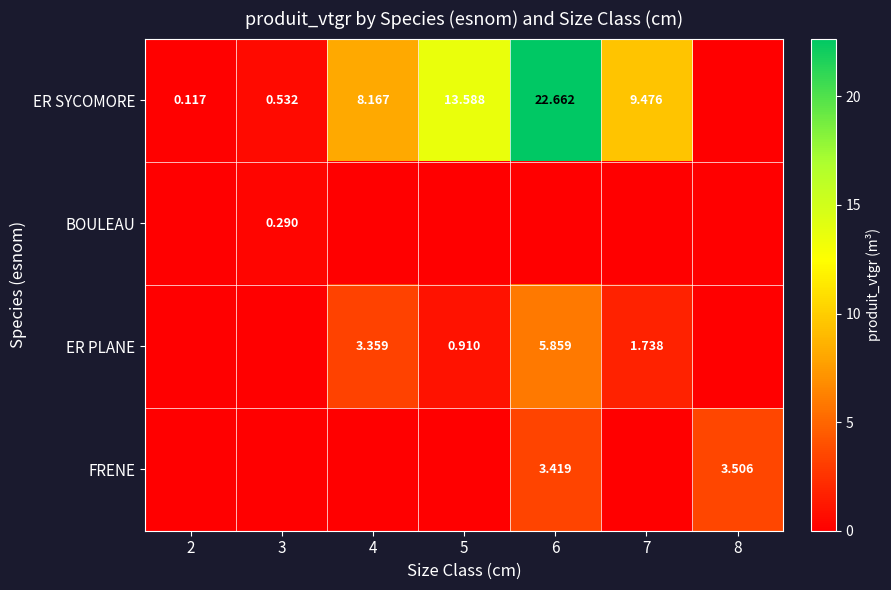

Is the value of ER PLANE at 4 greater than the value of ER SYCOMORE at 2?

Yes